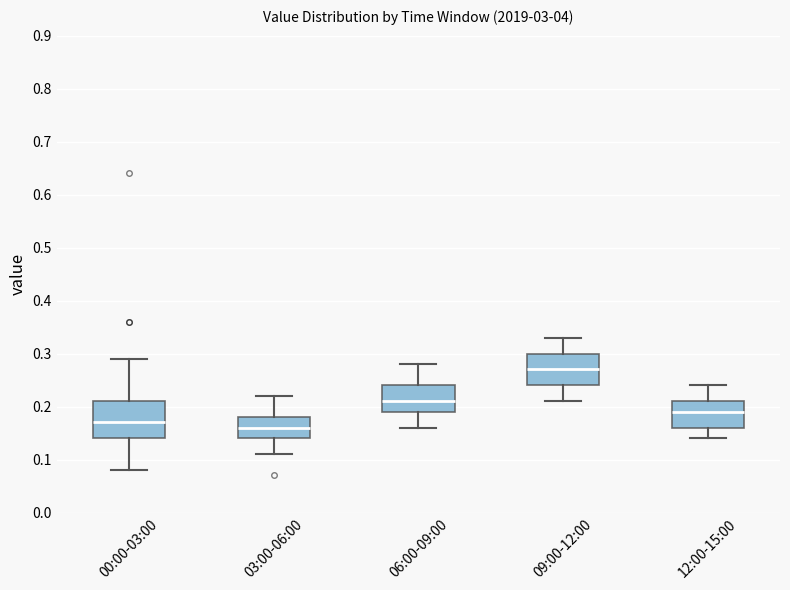

Where is the lower edge of the box for 03:00-06:00 on the y-axis? The values are not printed on the chart, so give them approximately, as read against the axis.

0.14